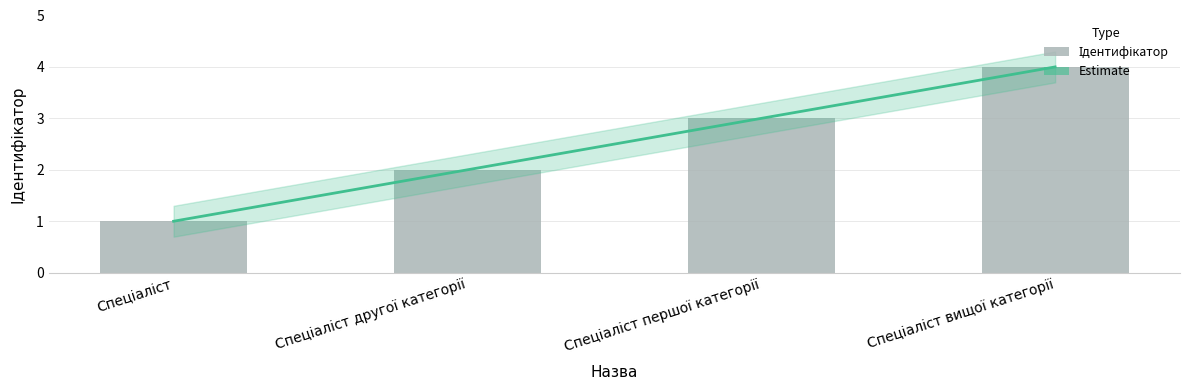

What is the ratio of the value at Спеціаліст другої категорії to the value at Спеціаліст першої категорії?

0.7